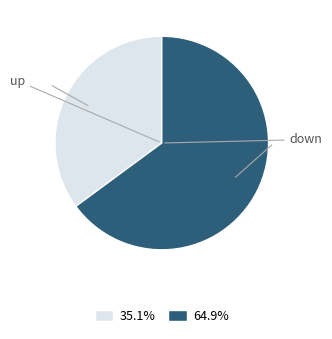

Does 35.1% account for over 50% of the chart?

No